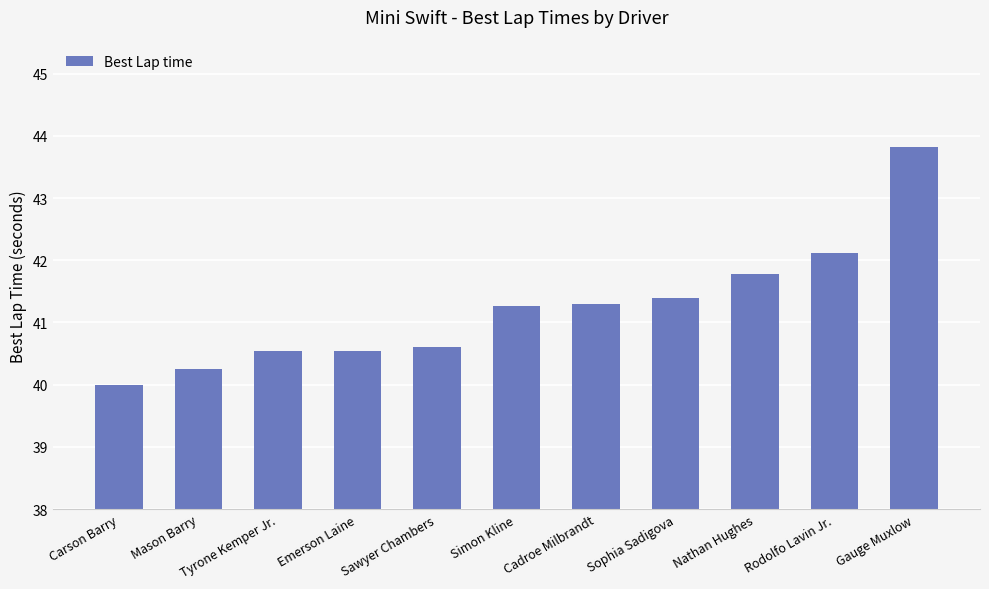

What is the sum of the values at Mason Barry and Sophia Sadigova?

81.7